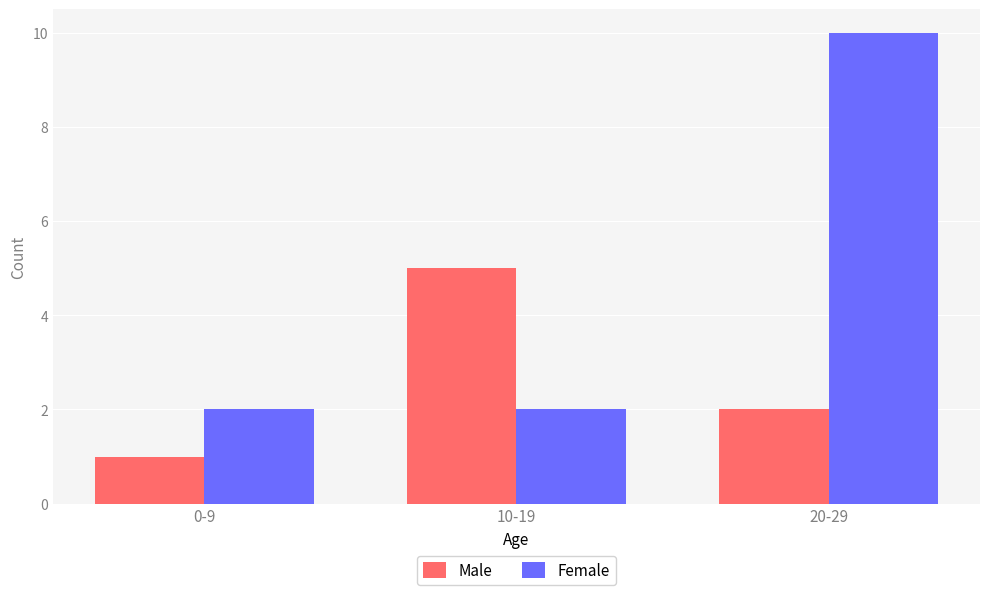

Is the value of Female at 0-9 greater than the value of Male at 10-19?

No